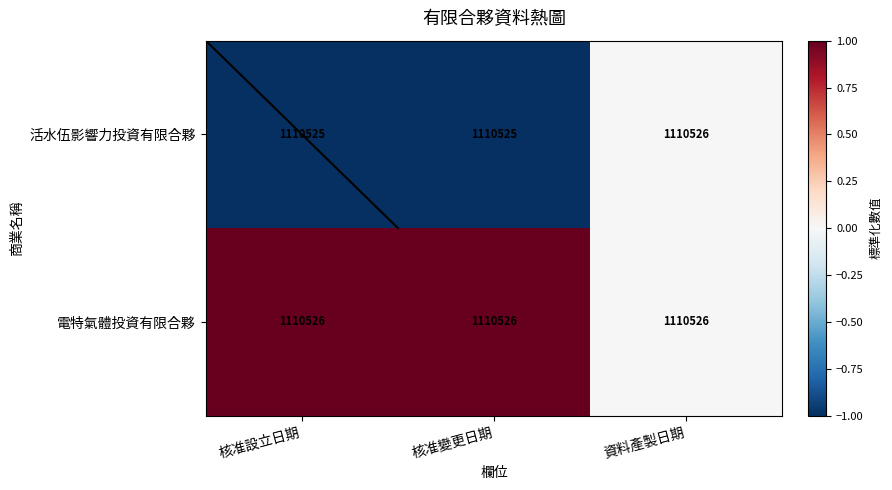

Reading left to right, transcribe all the data shown in this chart.

活水伍影響力投資有限合夥: 核准設立日期=1110525	核准變更日期=1110525	資料產製日期=1110526
電特氣體投資有限合夥: 核准設立日期=1110526	核准變更日期=1110526	資料產製日期=1110526